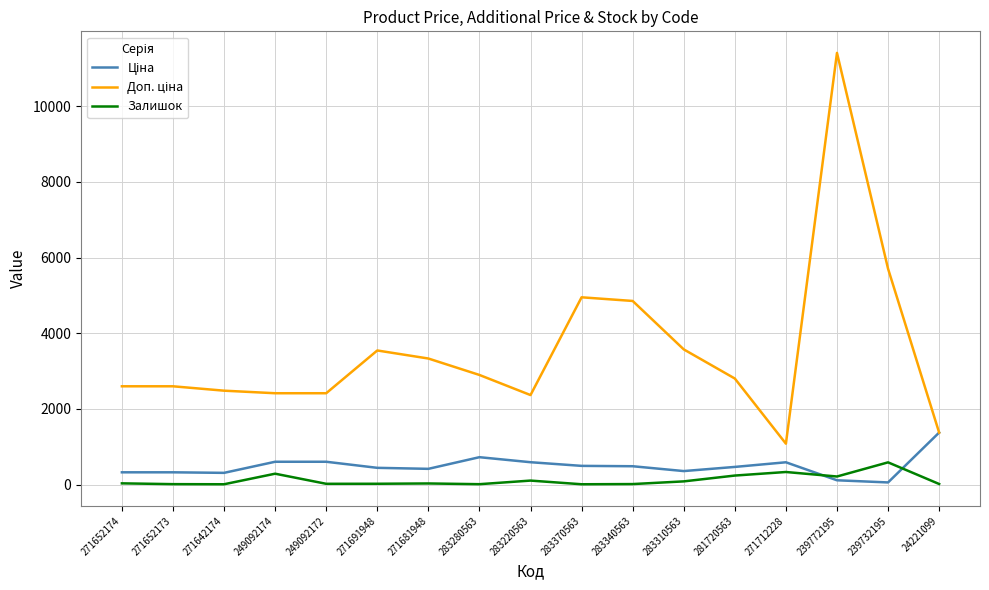

At which category is the sum across all series the highest?

239772195